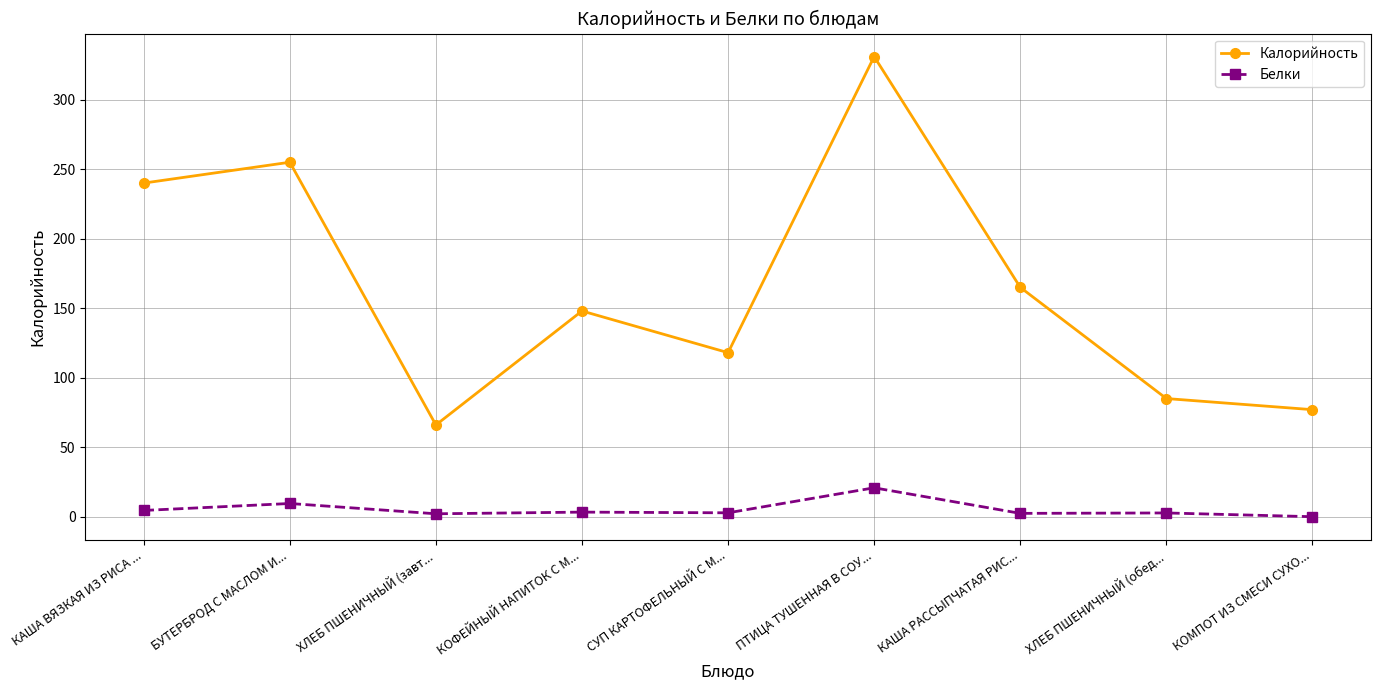

Which series has the largest range (max minus min)?

Калорийность